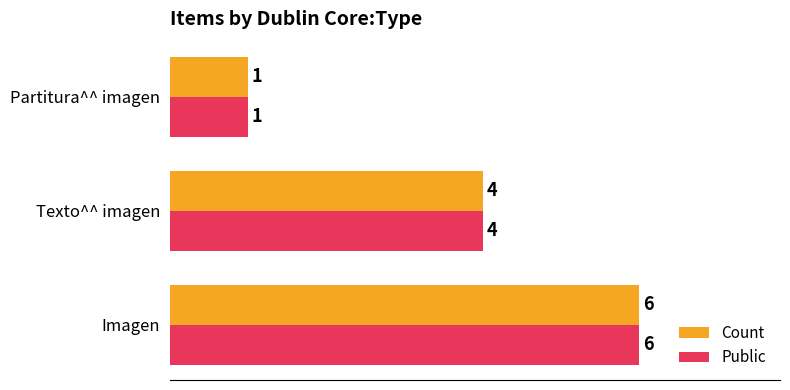

What is the difference between the maximum and minimum values in the Public series?

5